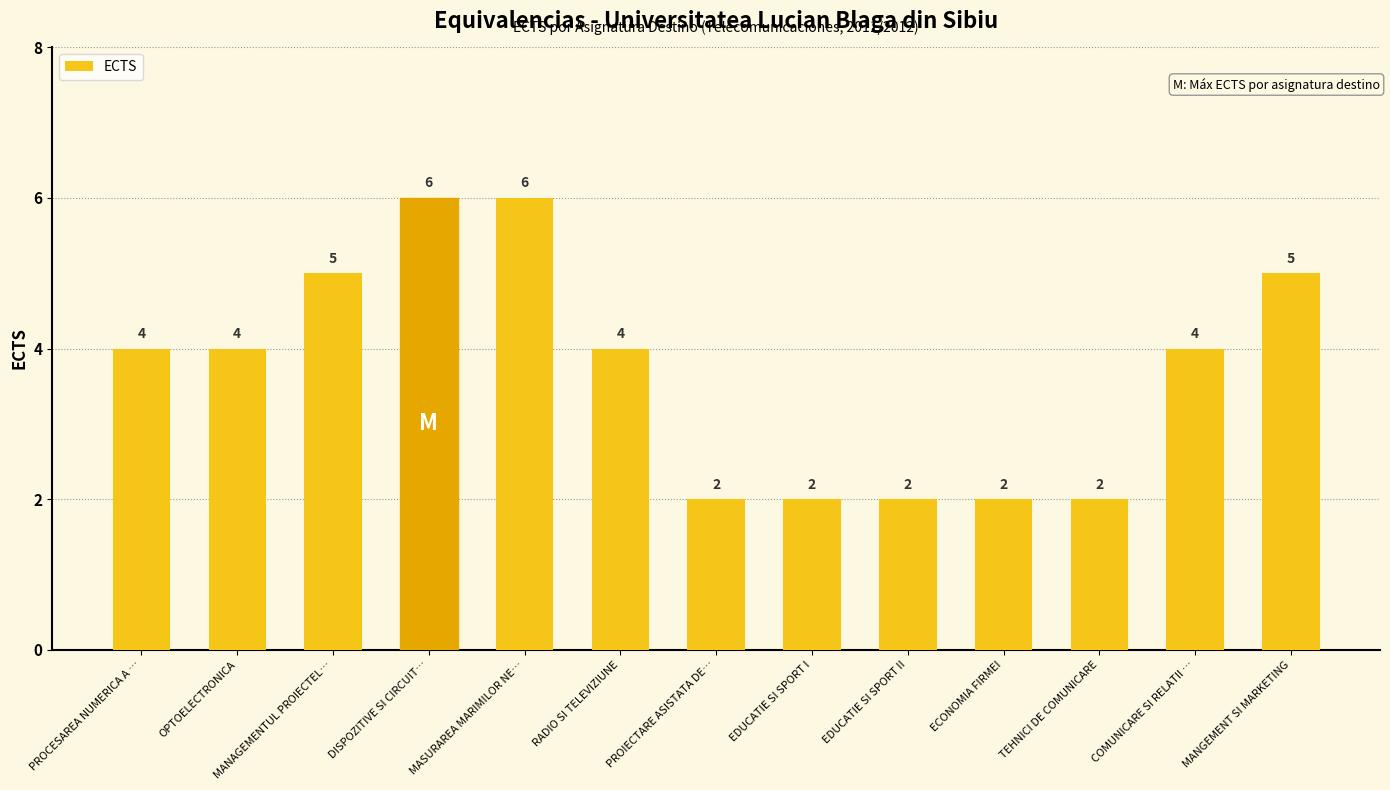

What is the change in value from PROCESAREA NUMERICA A … to ECONOMIA FIRMEI?

-2